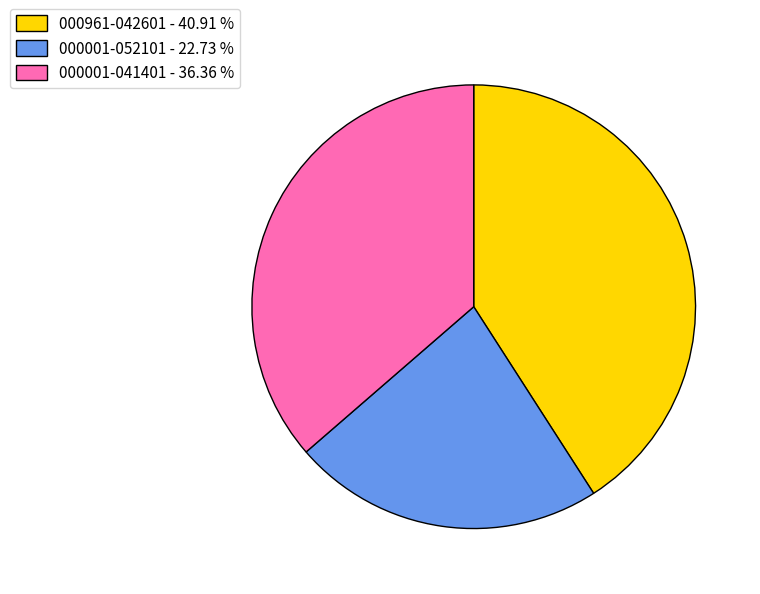

Approximately how many times larger is the value at 000001-052101 - 22.73 % compared to 000001-041401 - 36.36 %?

0.6